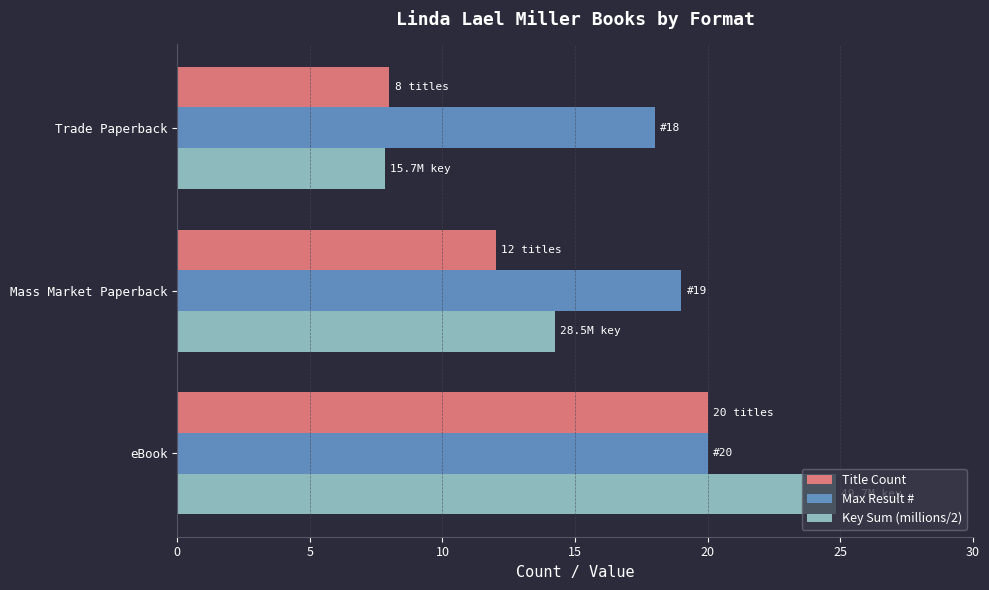

What is the spread (max minus min) of values at Mass Market Paperback?

7.0